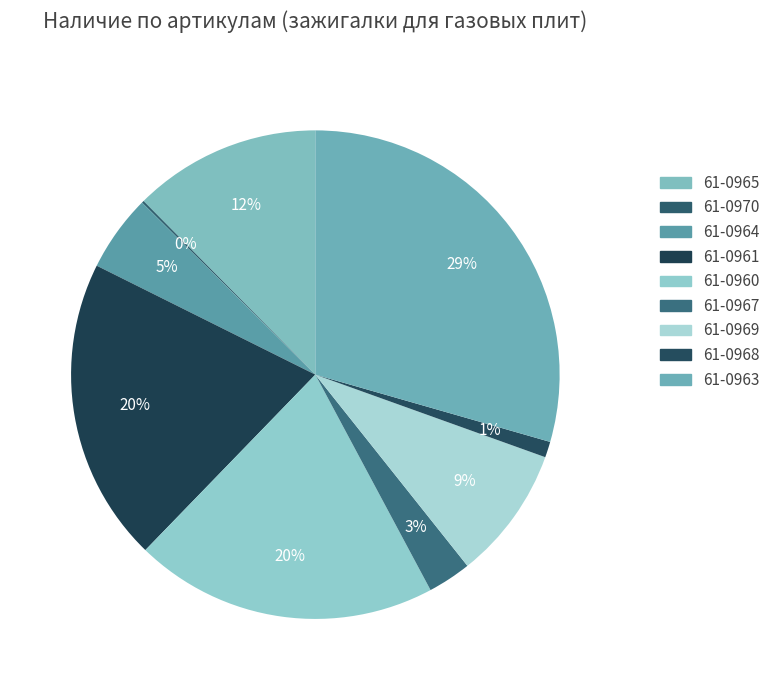

What is the total percentage of 61-0963 and 61-0970?

29.6%